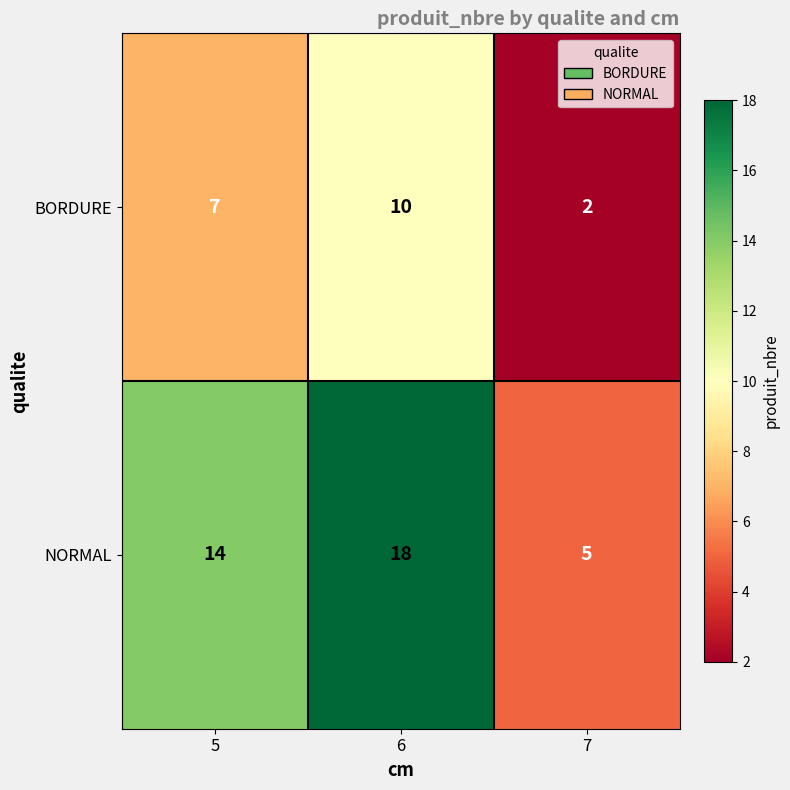

The NORMAL series shows 9 at 7. True or false?

False